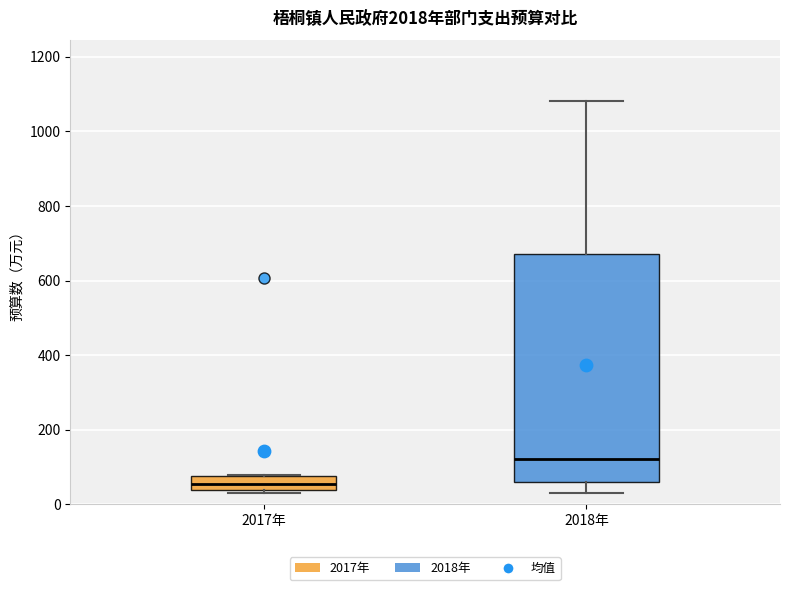

Comparing the boxes themselves (not the whiskers), which one is the tallest?

2018年